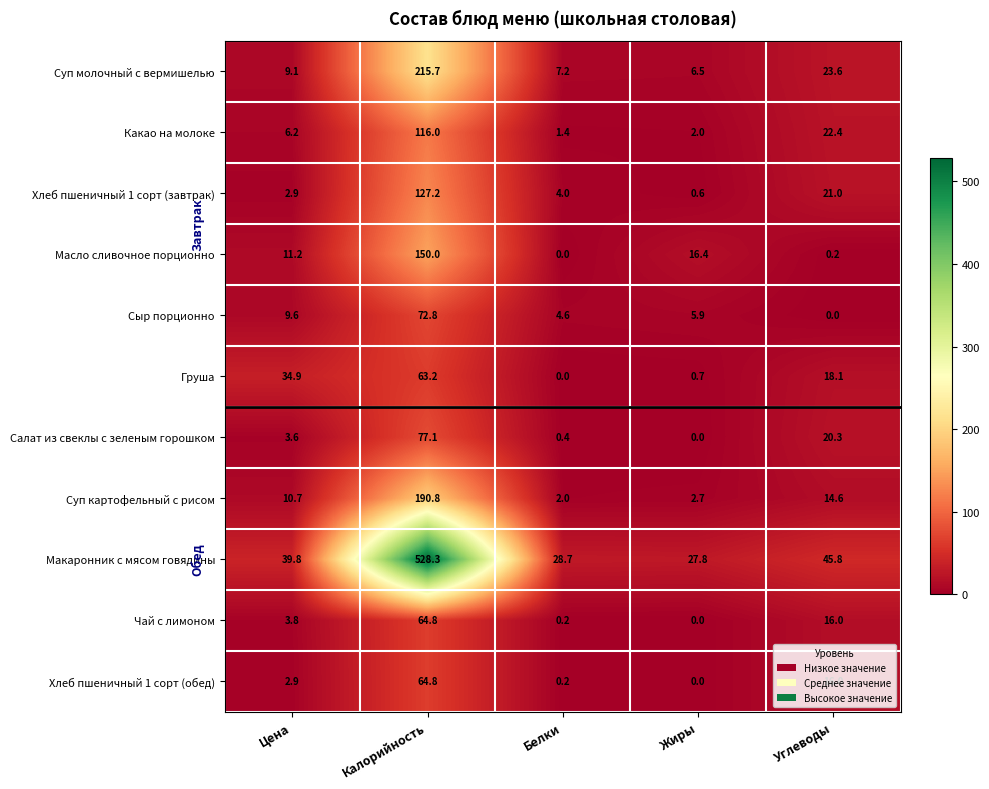

Count the number of data series in this chart.

11